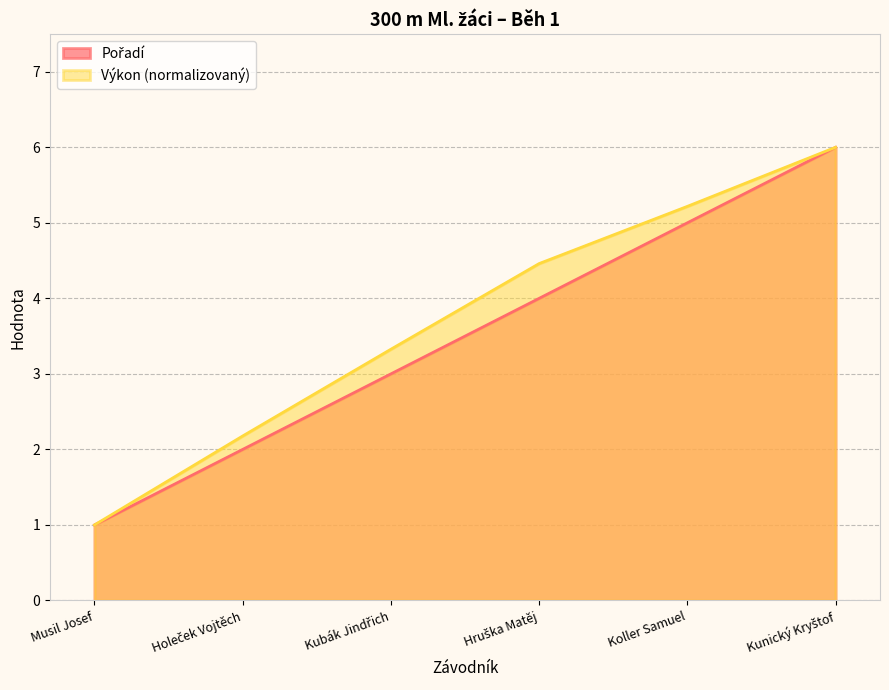

Between Kubák Jindřich and Kunický Kryštof, which series saw the biggest shift?

Pořadí